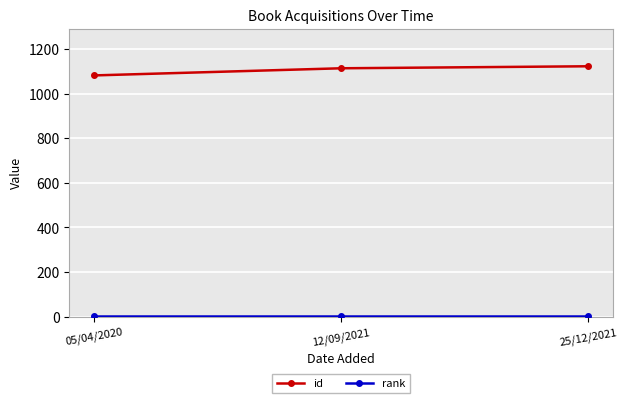

Which series has the largest total across all categories?

id